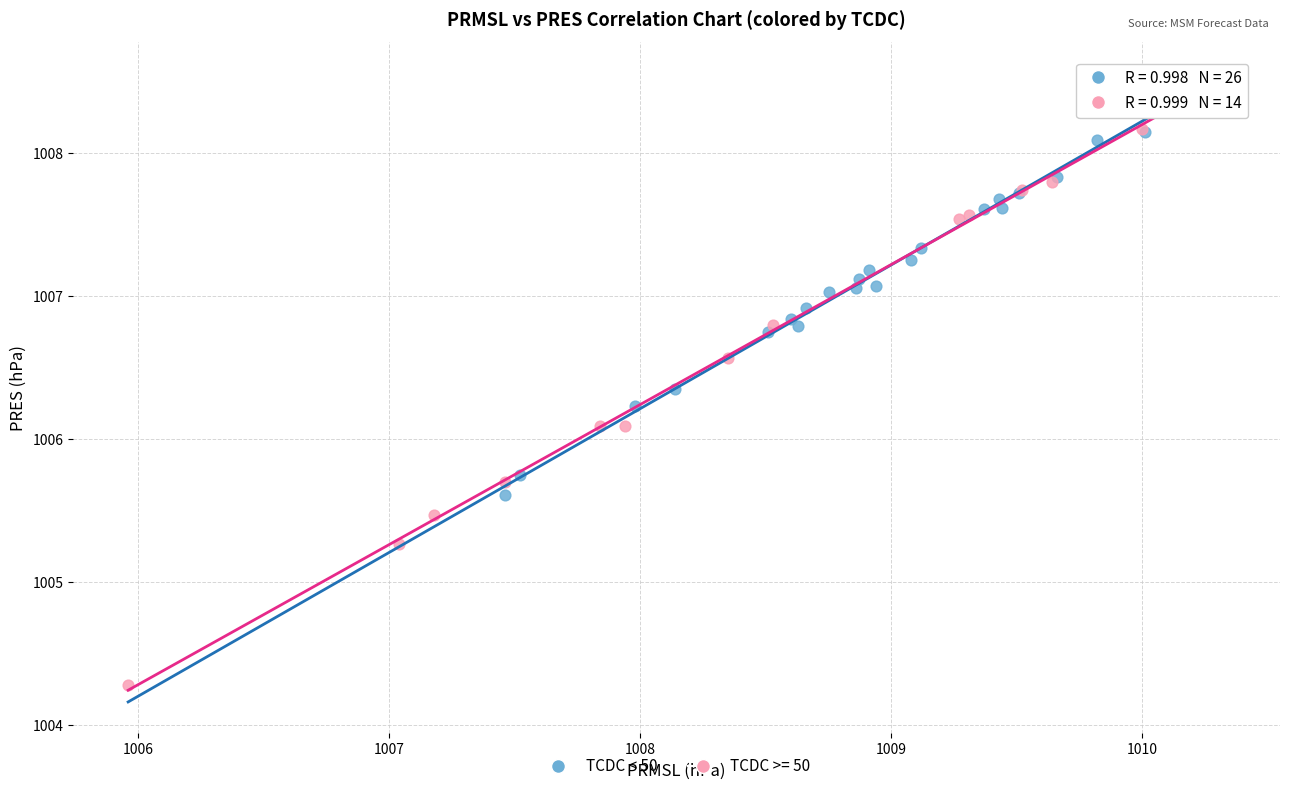

Which series has the widest spread of Y values?

TCDC >= 50